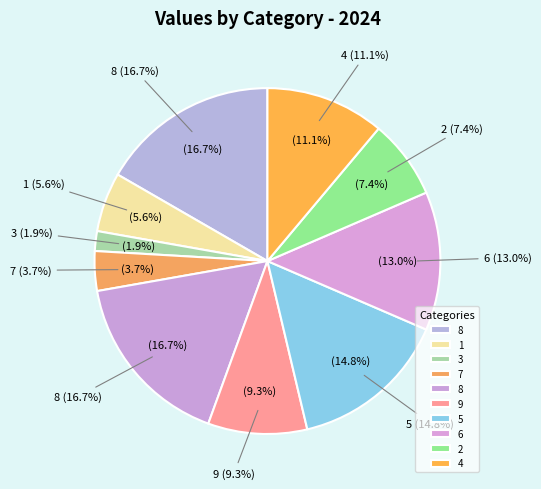

How many segments does this pie chart have?

10